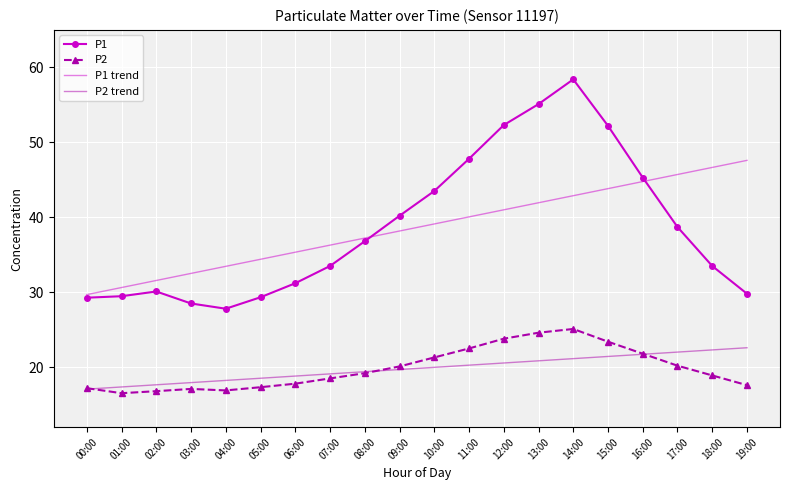

What are all the series names shown in the legend?

P1, P2, P1 trend, P2 trend